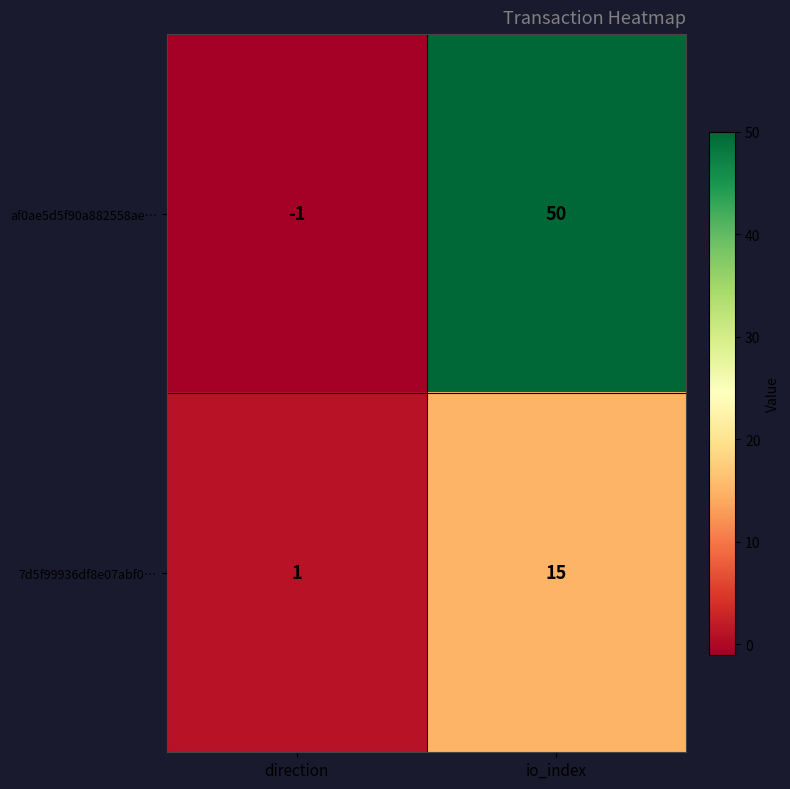

List the series in order of their overall mean, highest first.

af0ae5d5f90a882558ae…, 7d5f99936df8e07abf0…